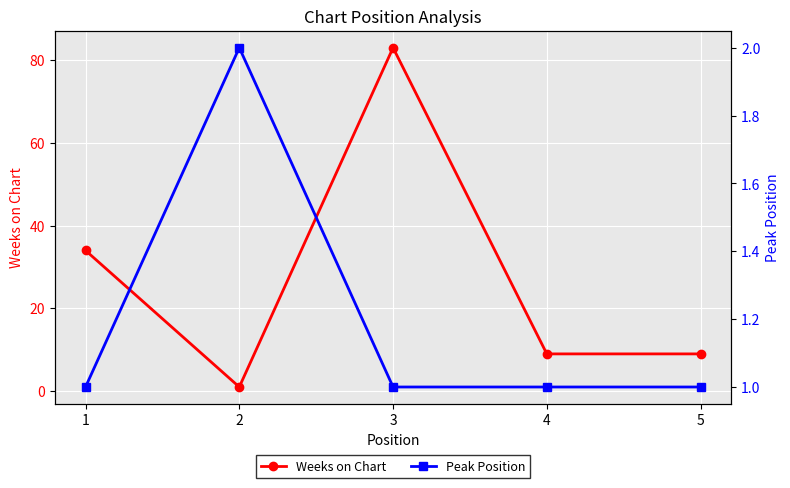

List the labels in order of Weeks on Chart value, largest first.

3, 1, 4, 5, 2